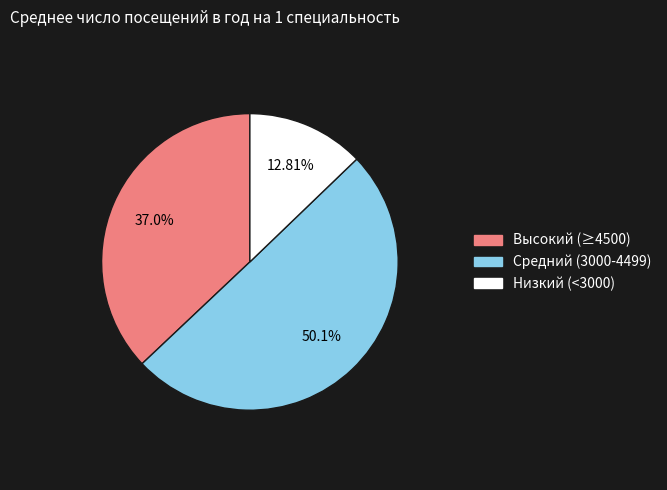

Rank the categories by value from lowest to highest.

Низкий (<3000), Высокий (≥4500), Средний (3000-4499)